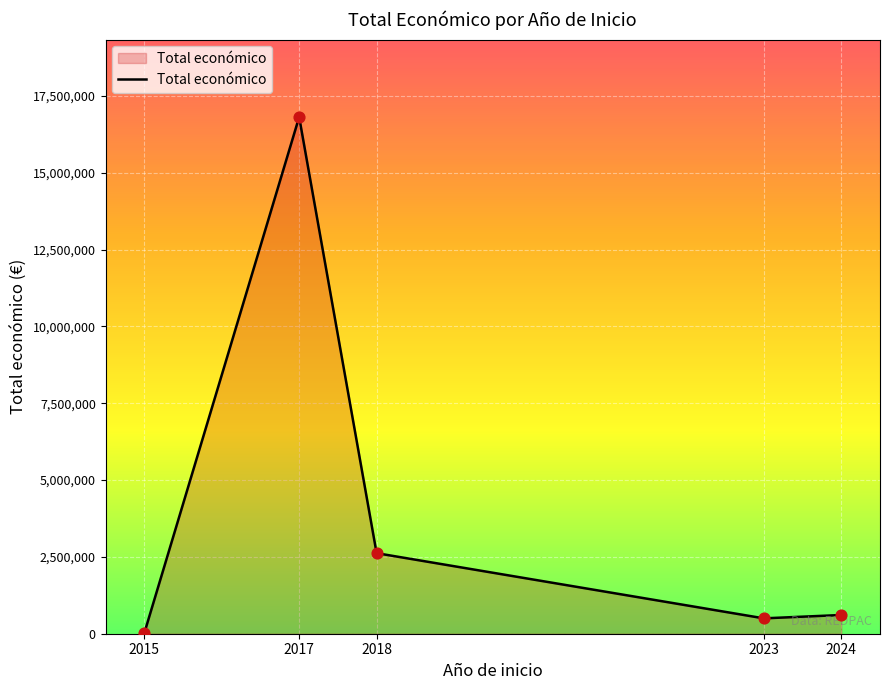

What is the change in value from 2015 to 2023?

+484250